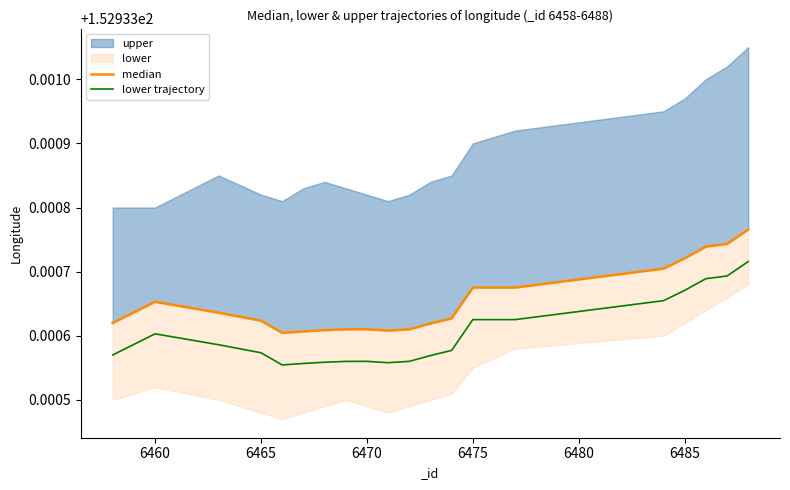

How many lower trajectory values are between 152 and 153?

20